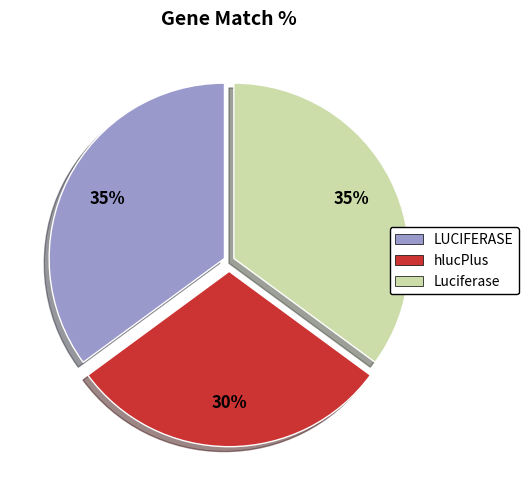

Which slice is the smallest?

hlucPlus